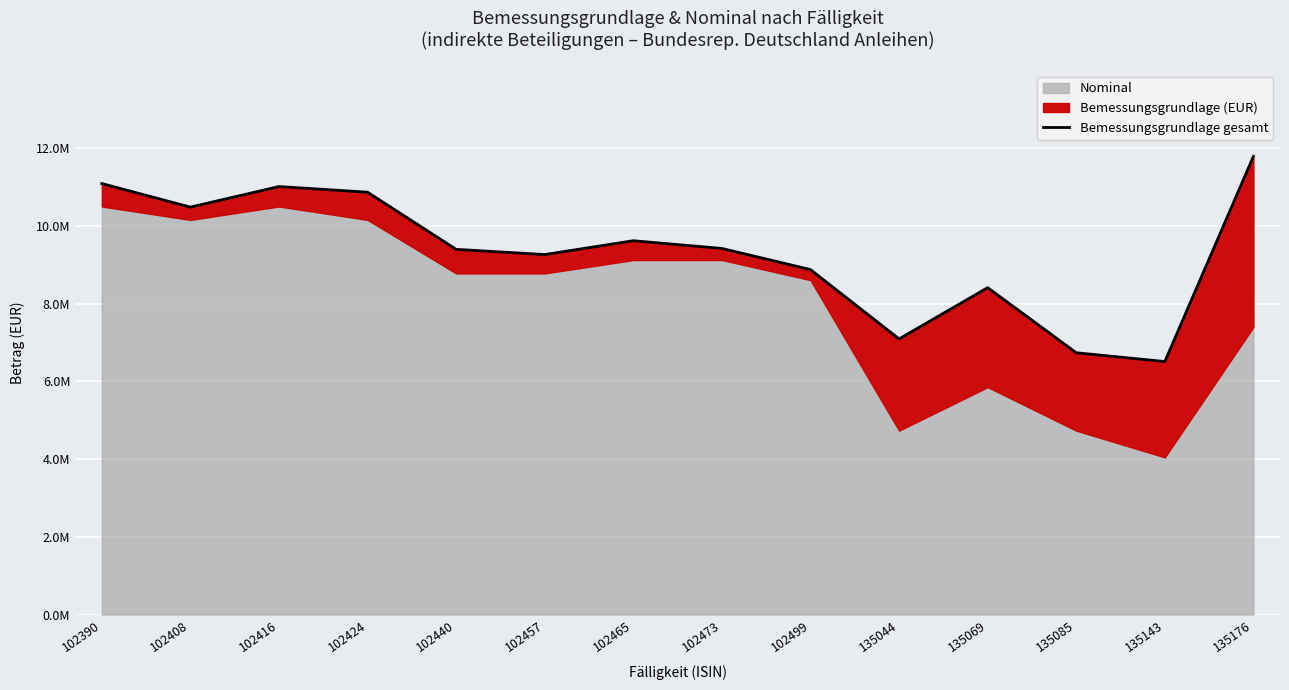

How many lines are shown in the chart?

1